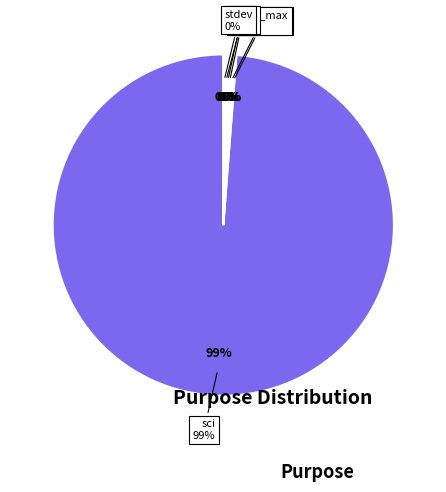

What is the largest slice in the pie chart?

sci